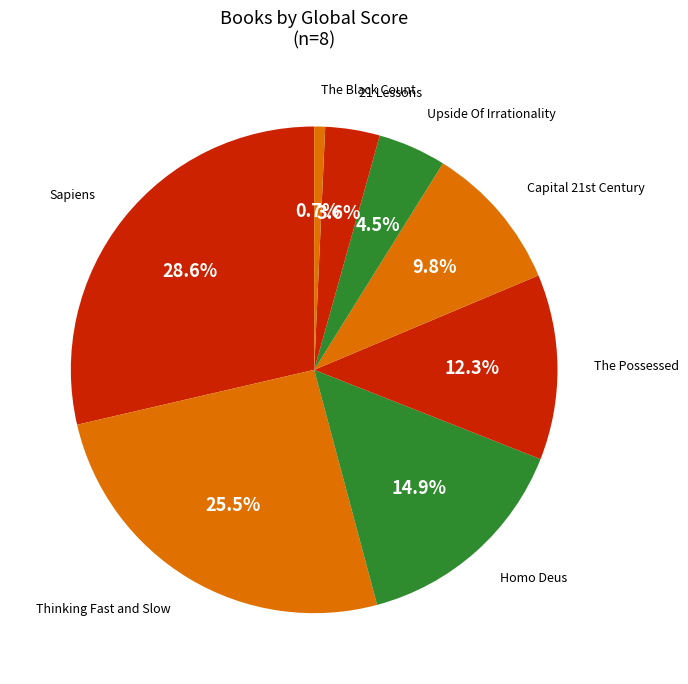

How many slices are in this pie chart?

8